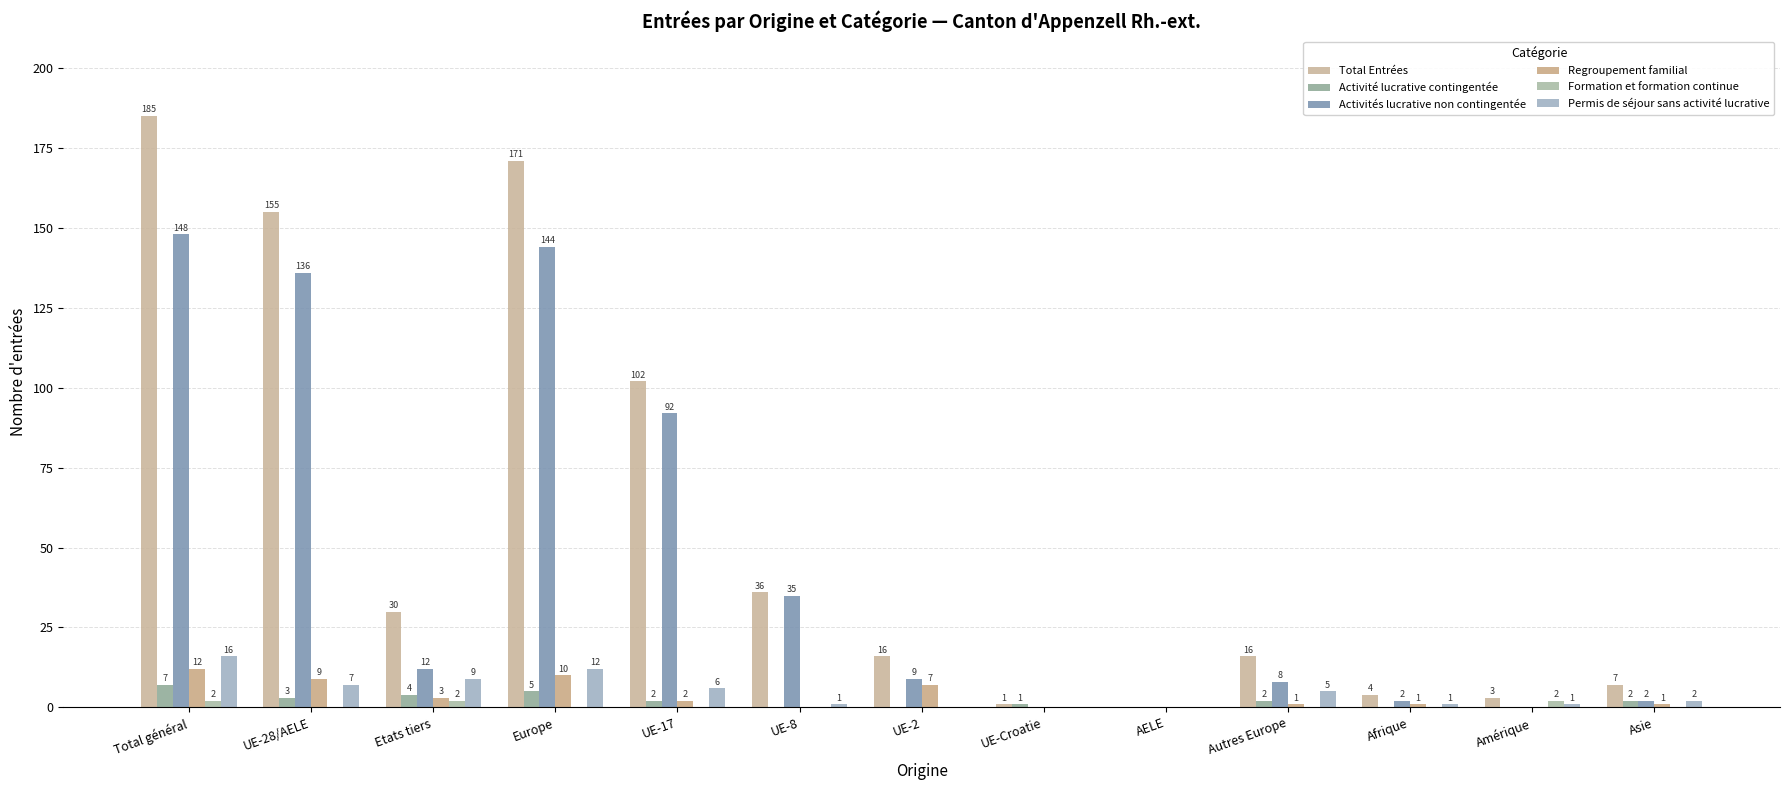

Are the bars horizontal?

No